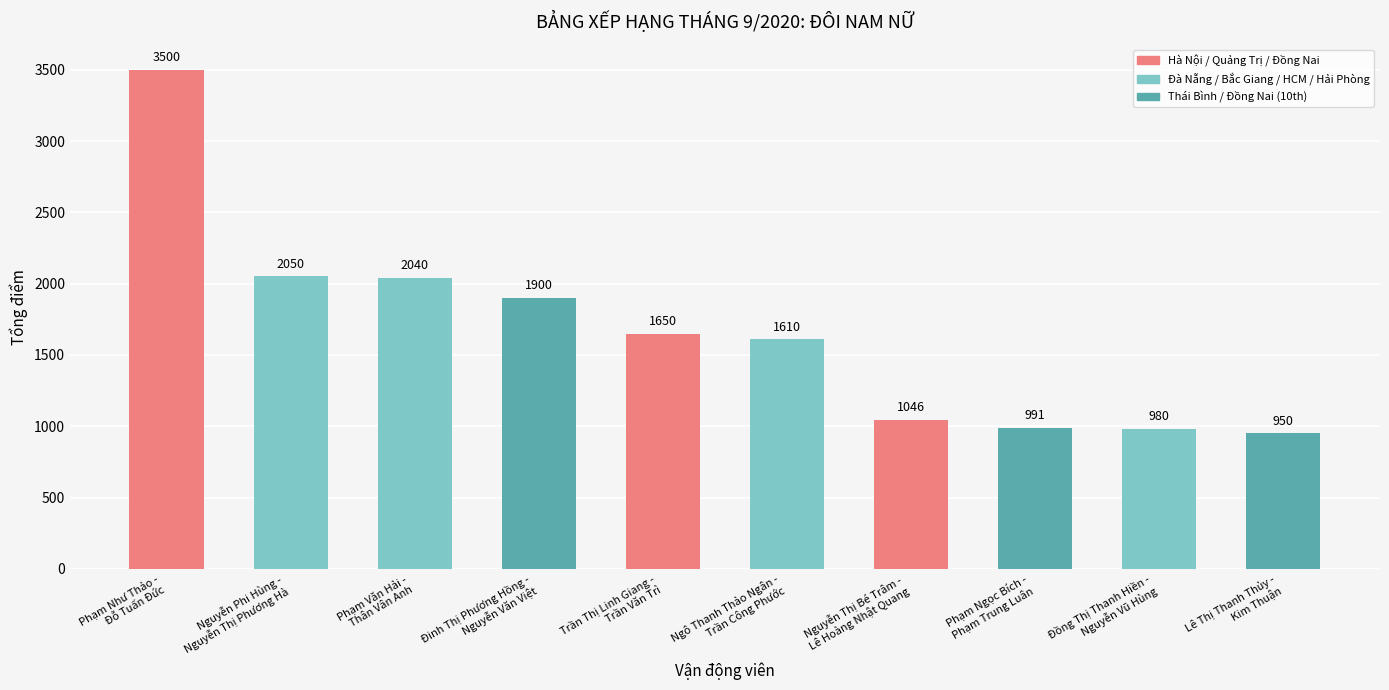

Rank the categories by value from highest to lowest.

Phạm Như Thảo -
Đỗ Tuấn Đức, Nguyễn Phi Hùng -
Nguyễn Thị Phương Hà, Phạm Văn Hải -
Thân Vân Anh, Đinh Thị Phương Hồng -
Nguyễn Văn Việt, Trần Thị Linh Giang -
Trần Văn Trì, Ngô Thanh Thảo Ngân -
Trần Công Phước, Nguyễn Thị Bé Trâm -
Lê Hoàng Nhật Quang, Phạm Ngọc Bích -
Phạm Trung Luân, Đồng Thị Thanh Hiền -
Nguyễn Vũ Hùng, Lê Thị Thanh Thủy -
Kim Thuận